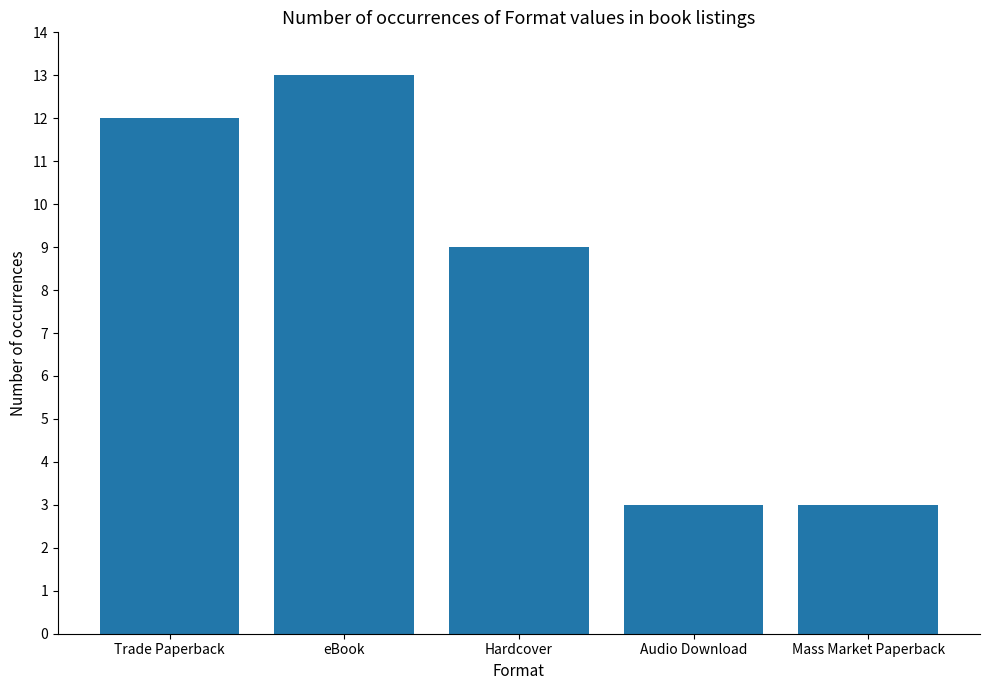

At which label is the value closest to 8?

Hardcover